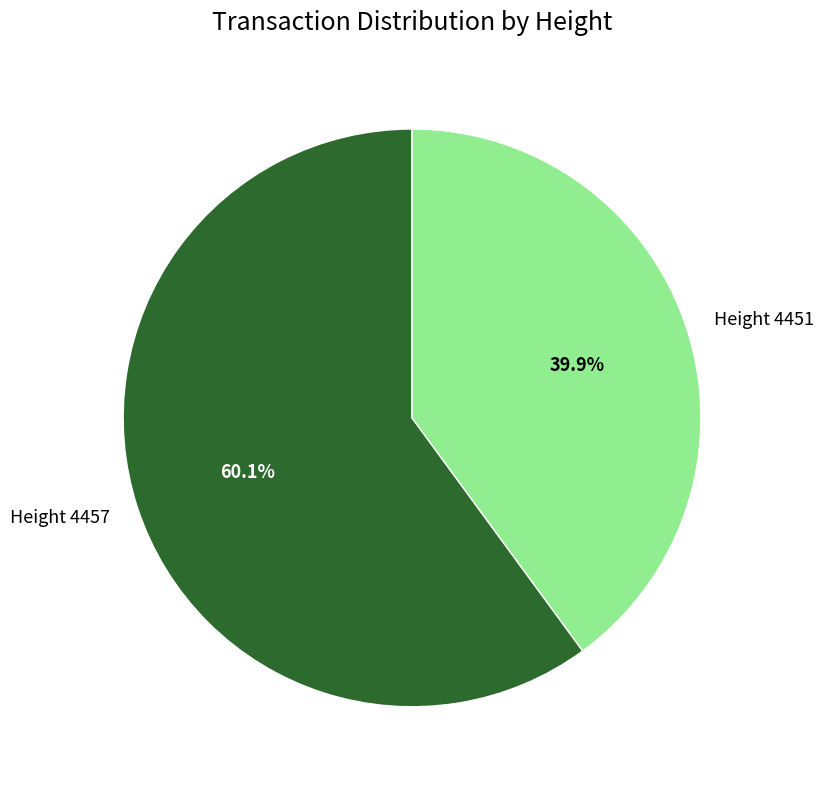

Is there any slice that represents more than half of the pie?

Yes